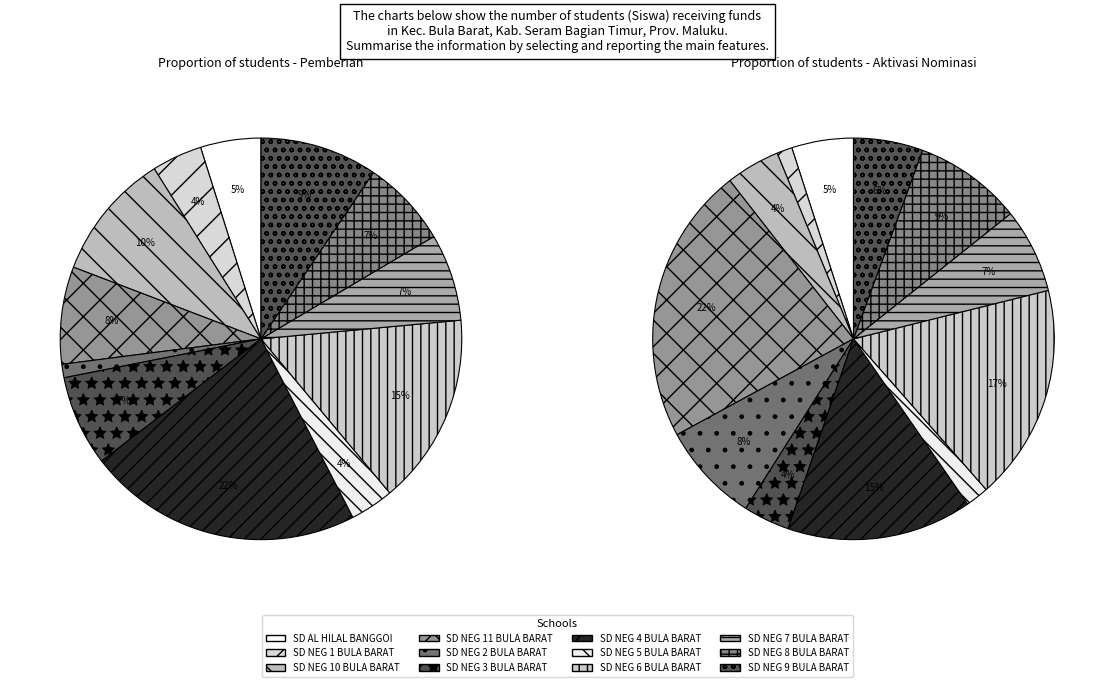

What percentage do SD NEGERI 11 BULA BARAT and SD NEGERI 6 BULA BARAT together represent?

23.2%